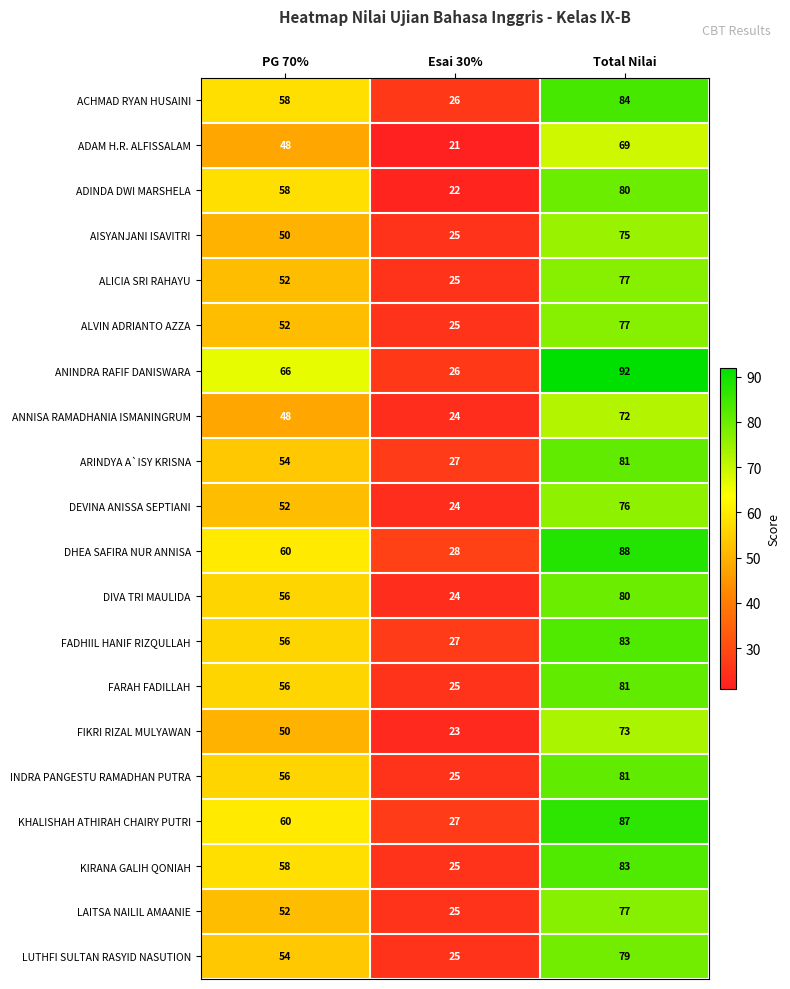

At which category is the sum across all series the highest?

Total Nilai